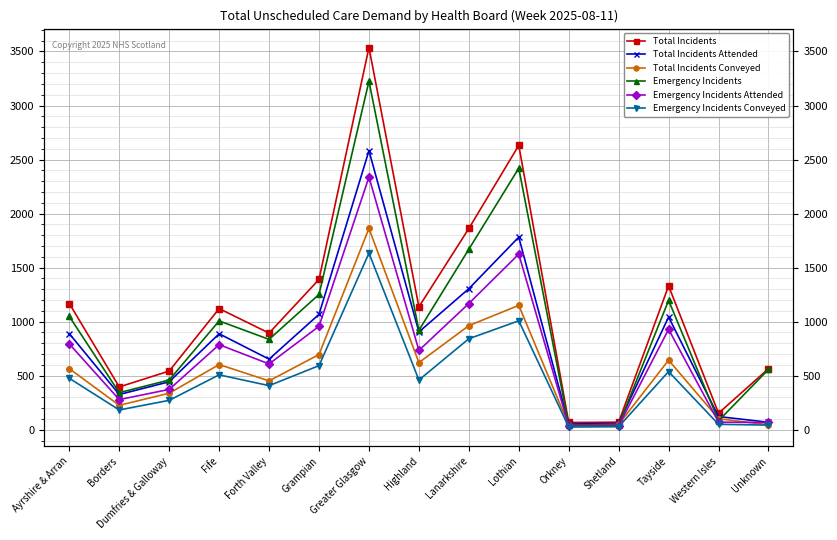

Where is Emergency Incidents Conveyed nearest to the value 829?

Lanarkshire